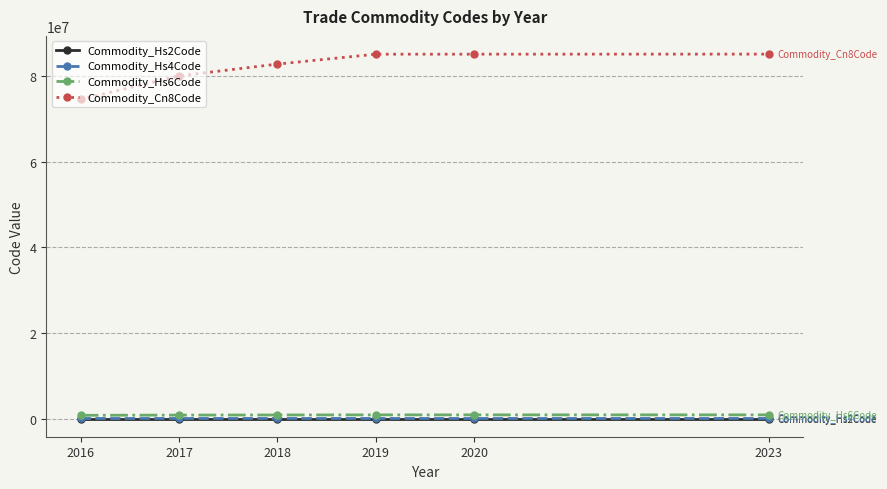

True or false: Commodity_Cn8Code has more than 1 interior local peaks.

False